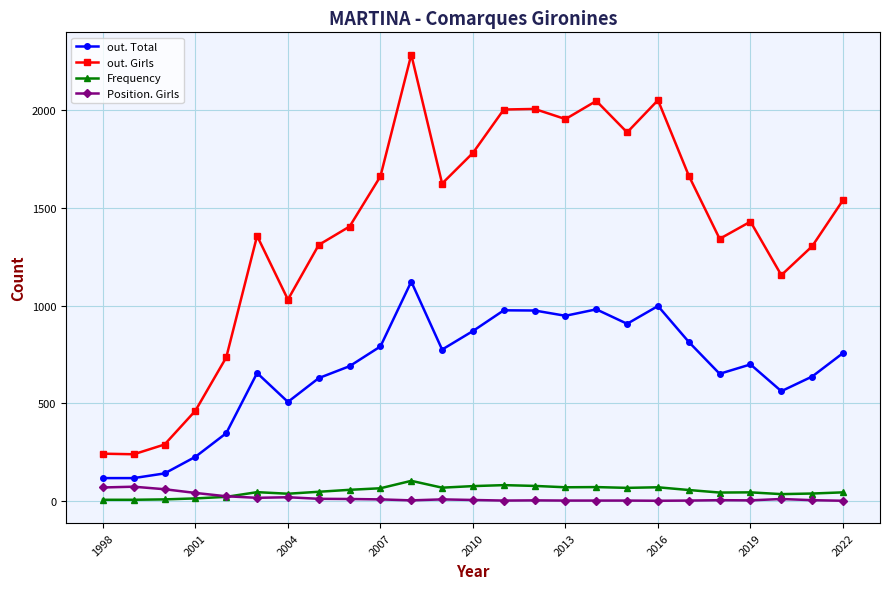

How many data points in out. Girls are less than 1430?

12